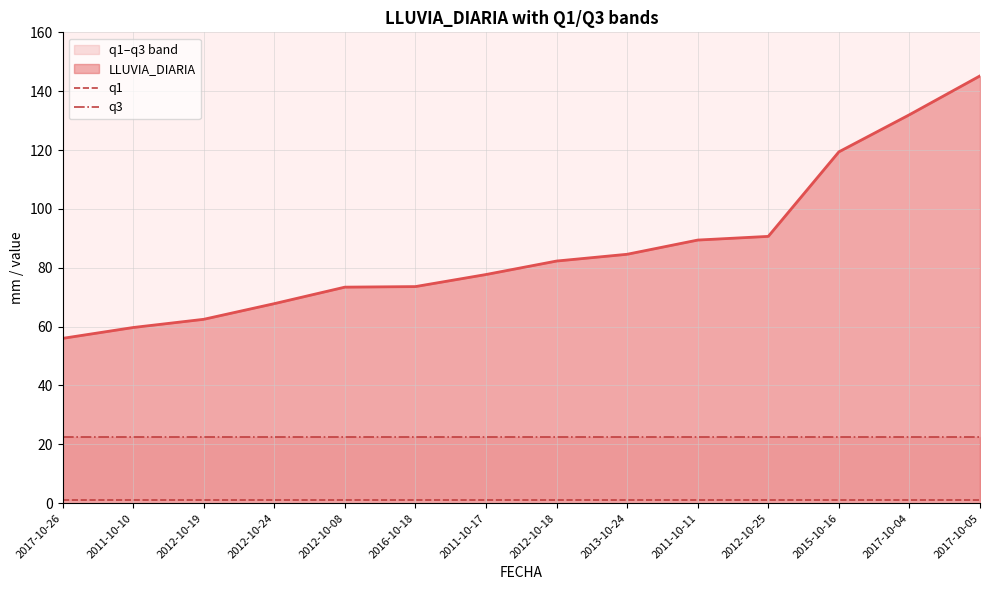

The value of LLUVIA_DIARIA at 2011-10-17 is 77.7. True or false?

True